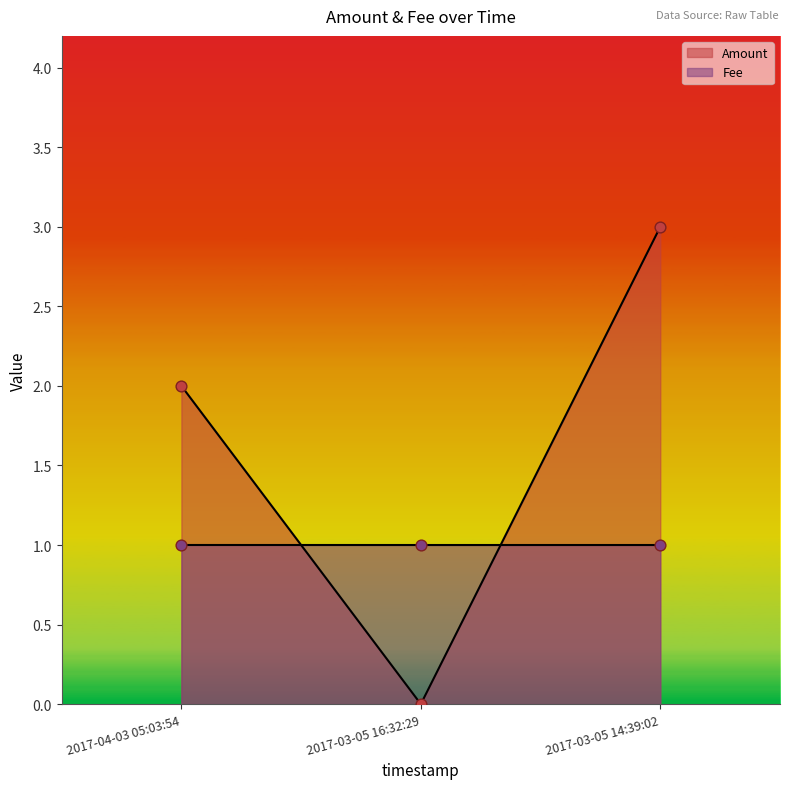

What is the total value across all series at 2017-03-05 14:39:02?

4.0